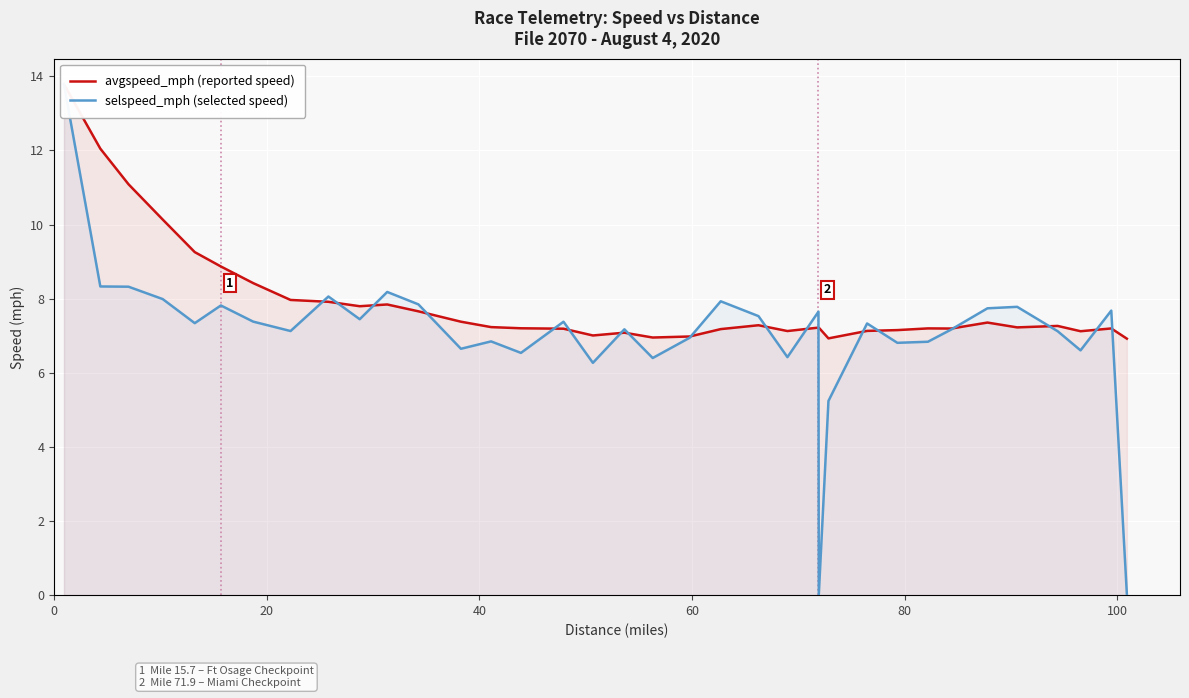

Reading right to left, list all the values displayed in this chart.

avgspeed_mph (reported speed): 6.9	7.2	7.1	7.3	7.2	7.4	7.2	7.2	7.2	7.1	6.9	7.2	7.2	7.1	7.3	7.2	7.0	7.0	7.1	7.0	7.2	7.2	7.2	7.4	7.7	7.8	7.8	7.9	8.0	8.4	8.9	9.3	10.1	11.1	12.0	13.8
selspeed_mph (selected speed): 0.0	7.7	6.6	7.1	7.8	7.7	7.2	6.8	6.8	7.3	5.2	0.0	7.6	6.4	7.5	7.9	6.9	6.4	7.2	6.3	7.4	6.5	6.8	6.6	7.8	8.2	7.4	8.1	7.1	7.4	7.8	7.3	8.0	8.3	8.3	13.8